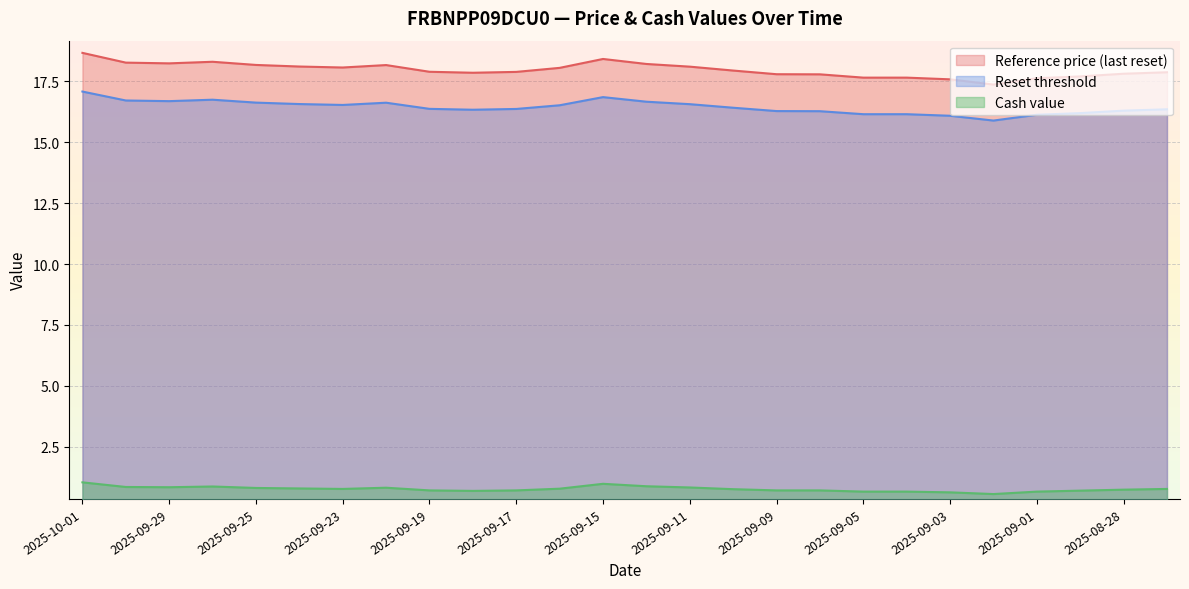

True or false: Reset threshold and Cash value cross at least once.

False